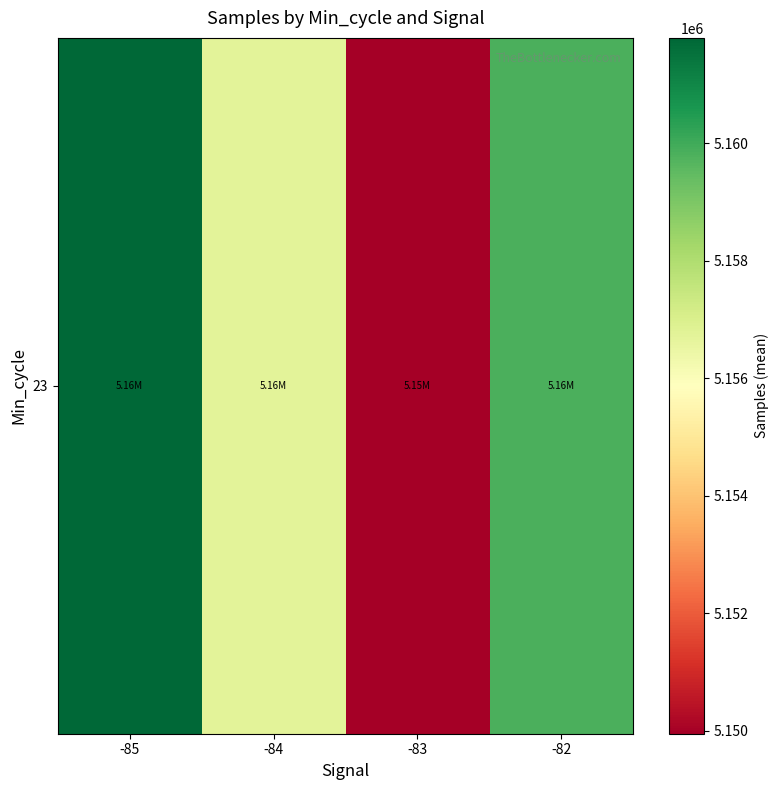

Which label corresponds to the largest value in the chart?

-85